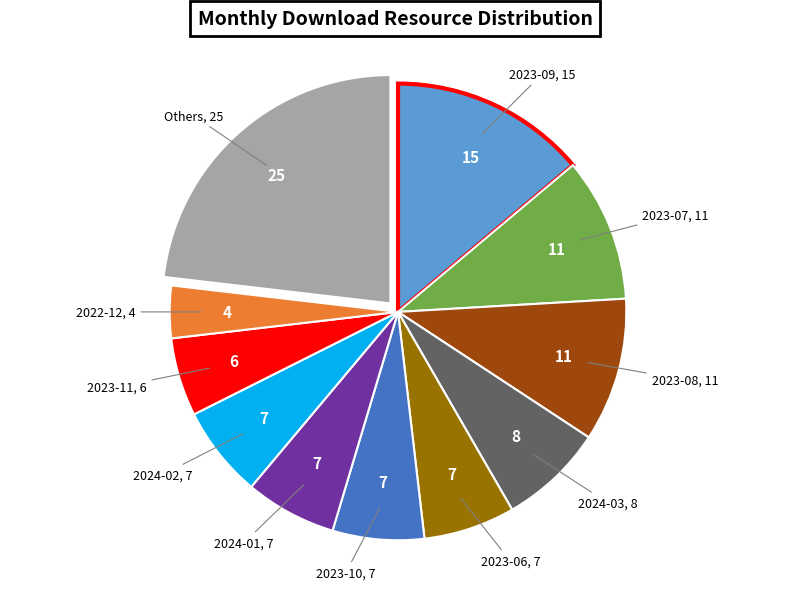

Is there a majority slice in this chart?

No